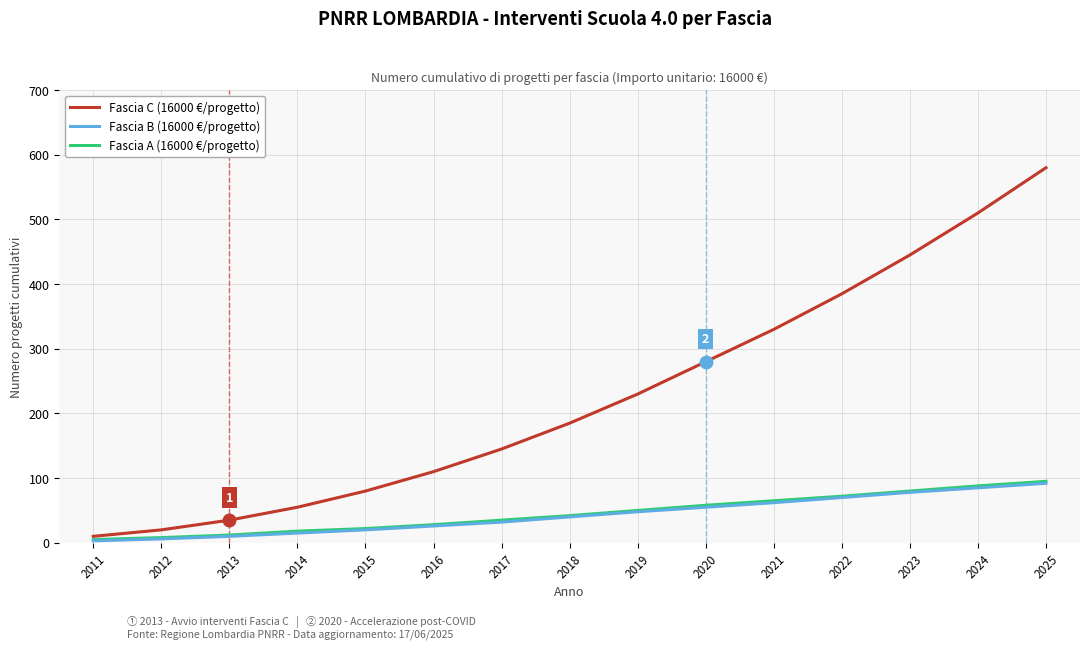

Where is Fascia C (16000 €/progetto) nearest to the value 295?

2020